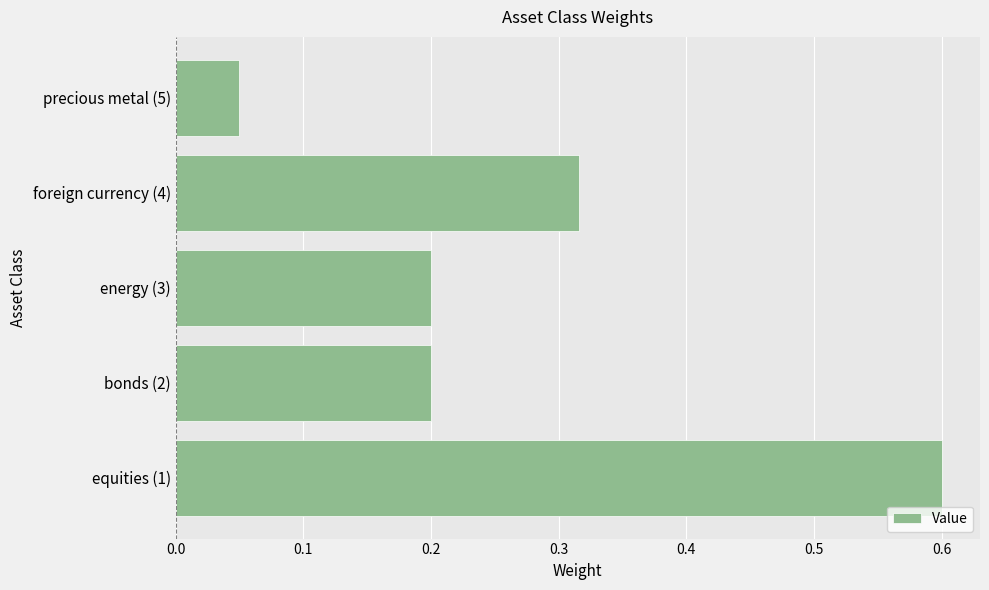

The value at energy (3) is 0.1. True or false?

False